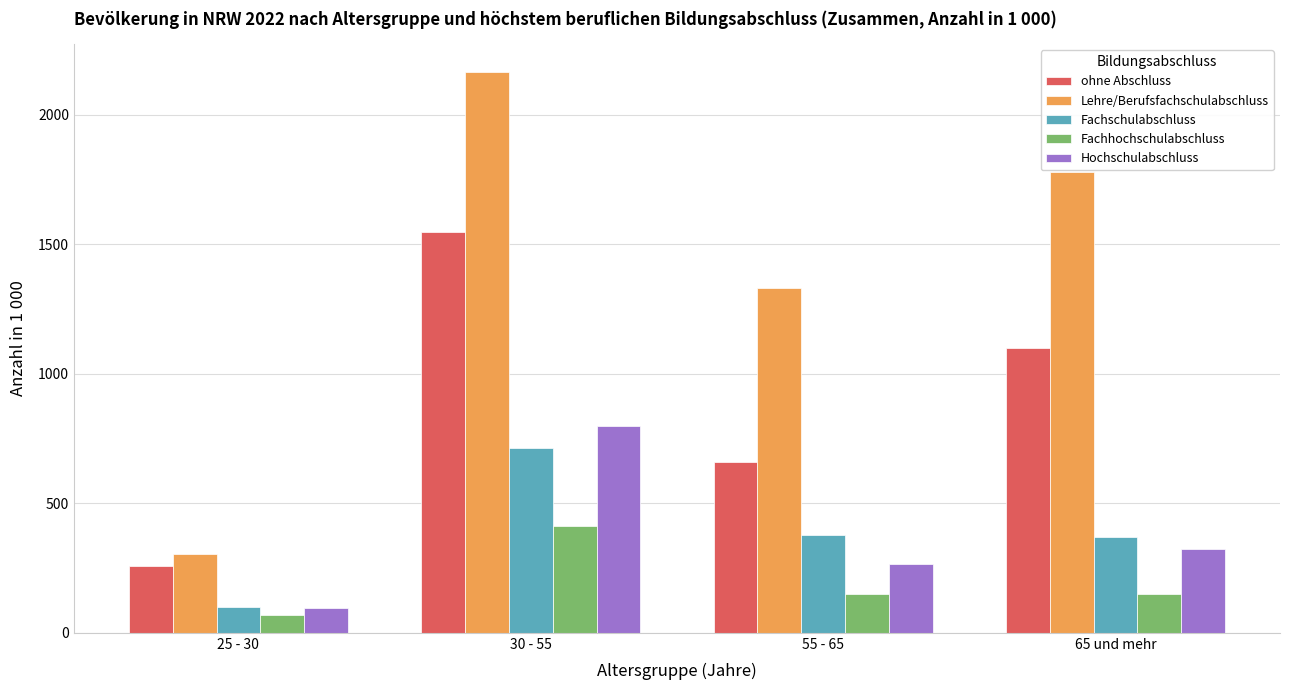

What is the difference between the Hochschulabschluss values at 30 - 55 and 25 - 30?

703